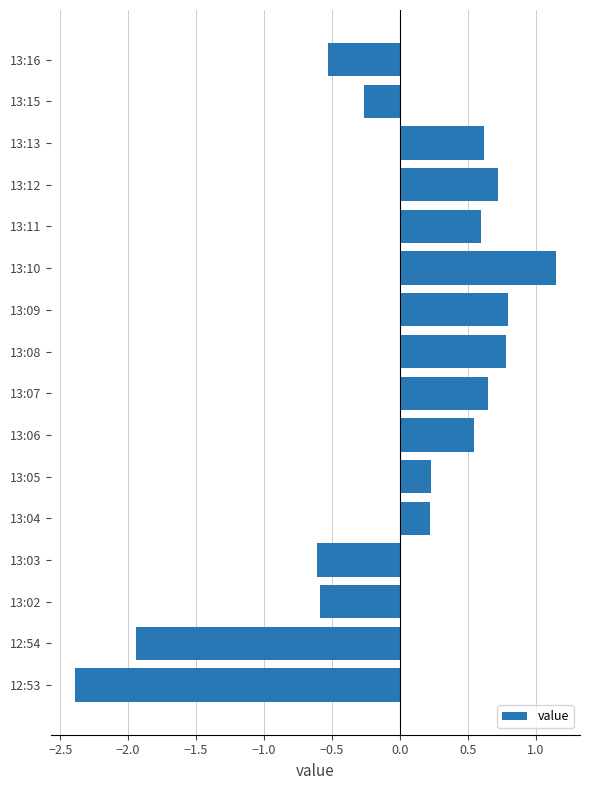

The chart shows a value of -0.6 at 13:03. True or false?

True